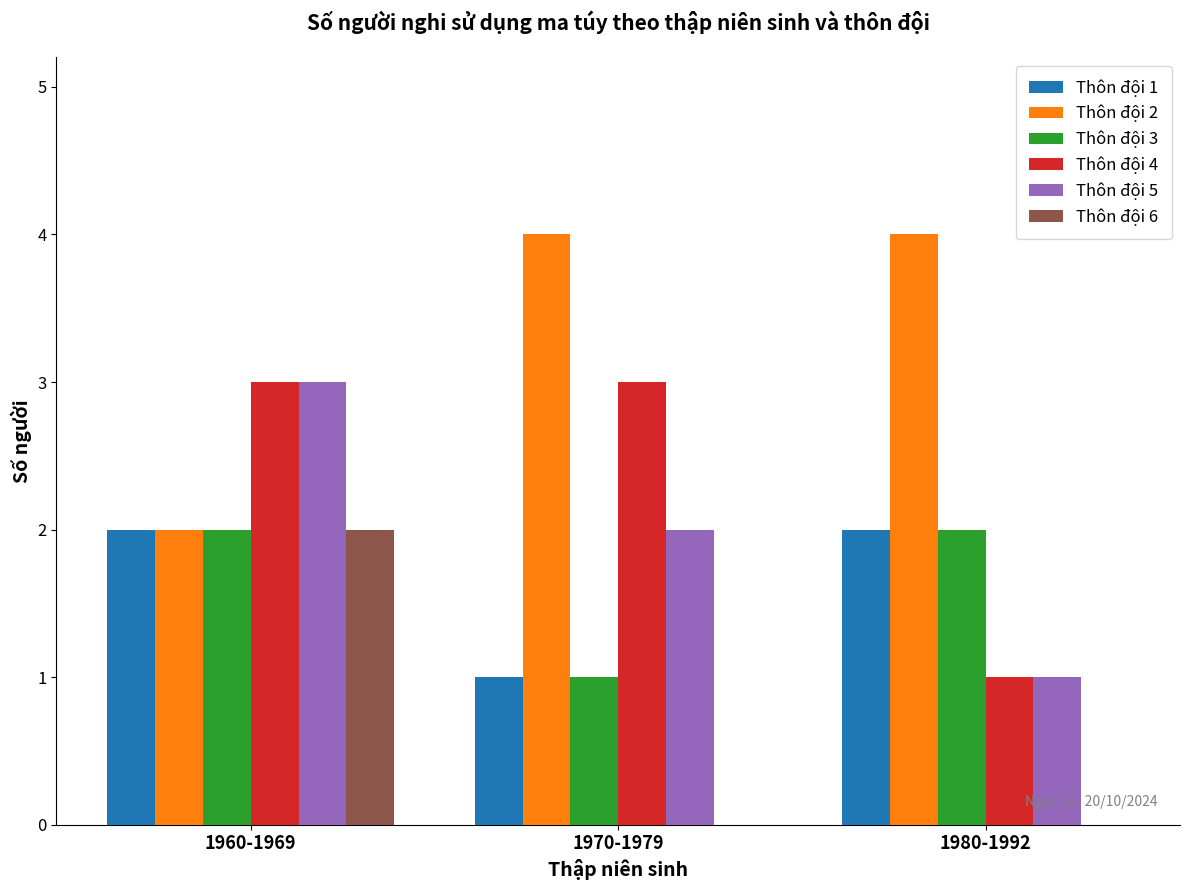

What are all the series names shown in the legend?

Thôn đội 1, Thôn đội 2, Thôn đội 3, Thôn đội 4, Thôn đội 5, Thôn đội 6